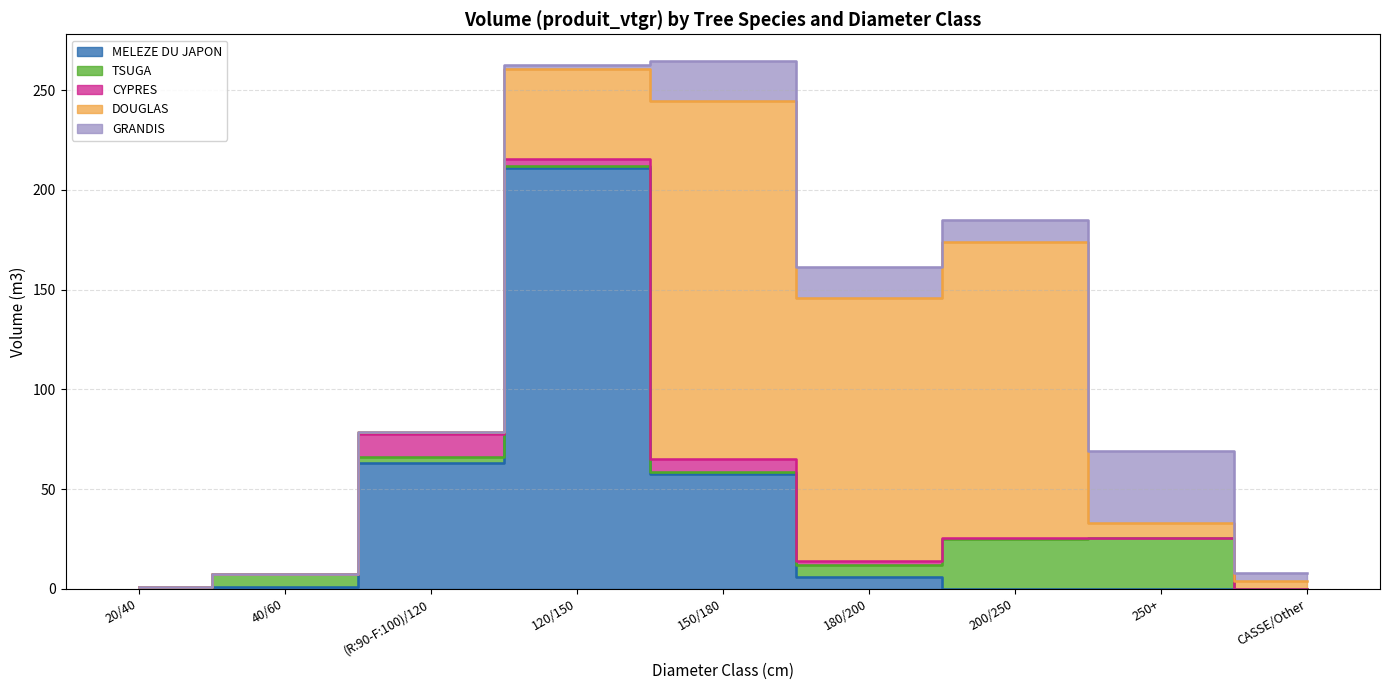

What position from the left is 120/150?

4